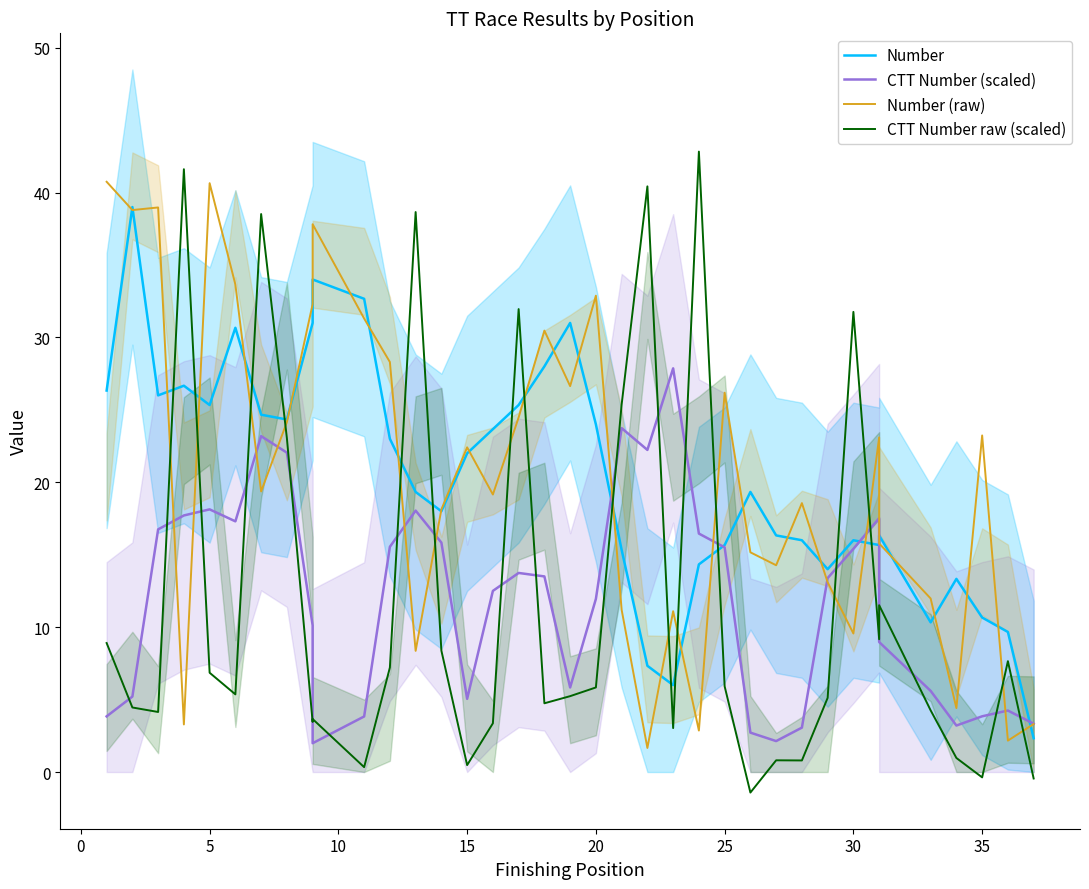

The value of CTT Number raw (scaled) at 10 is 0.6. True or false?

False